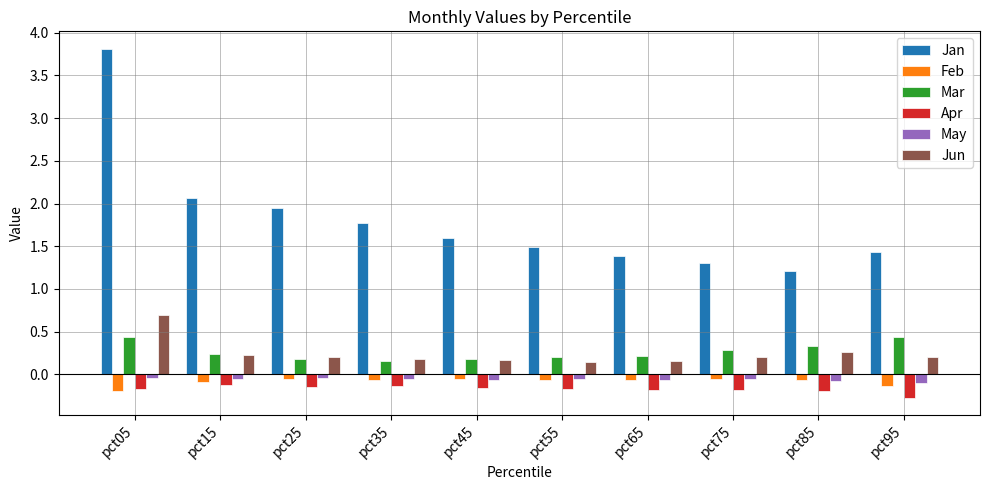

The Feb series shows -0.1 at pct55. True or false?

True